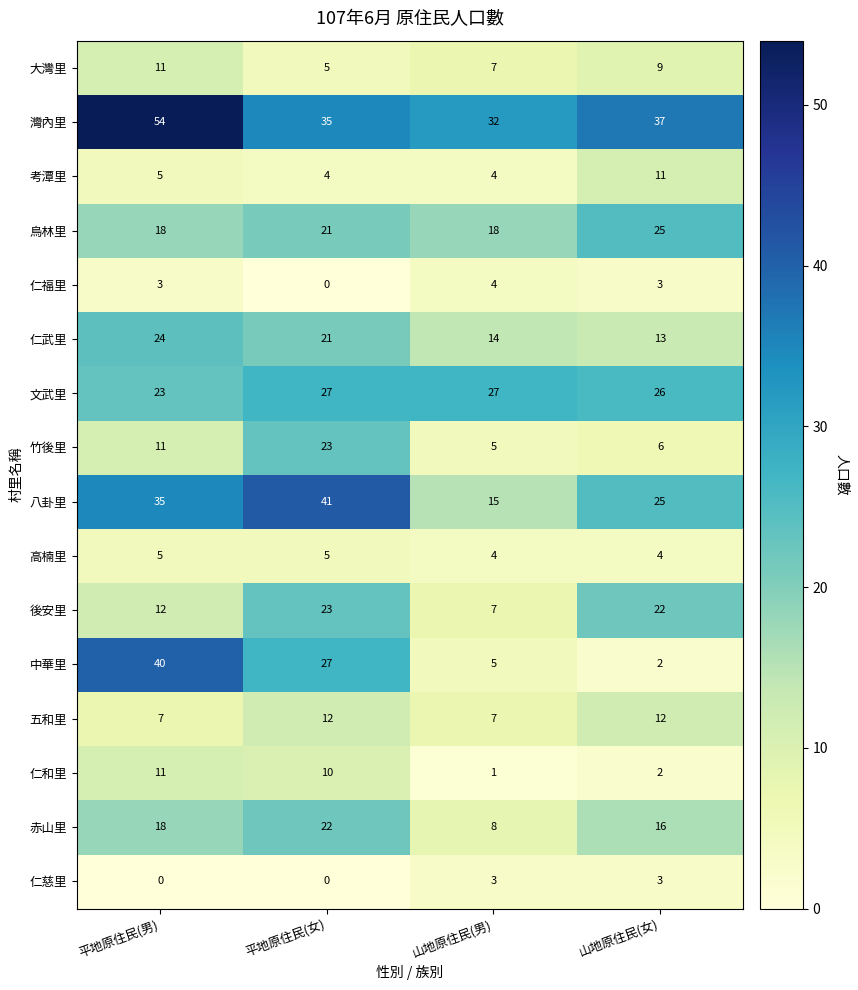

What is the difference between the highest and lowest values at 平地原住民(男)?

54